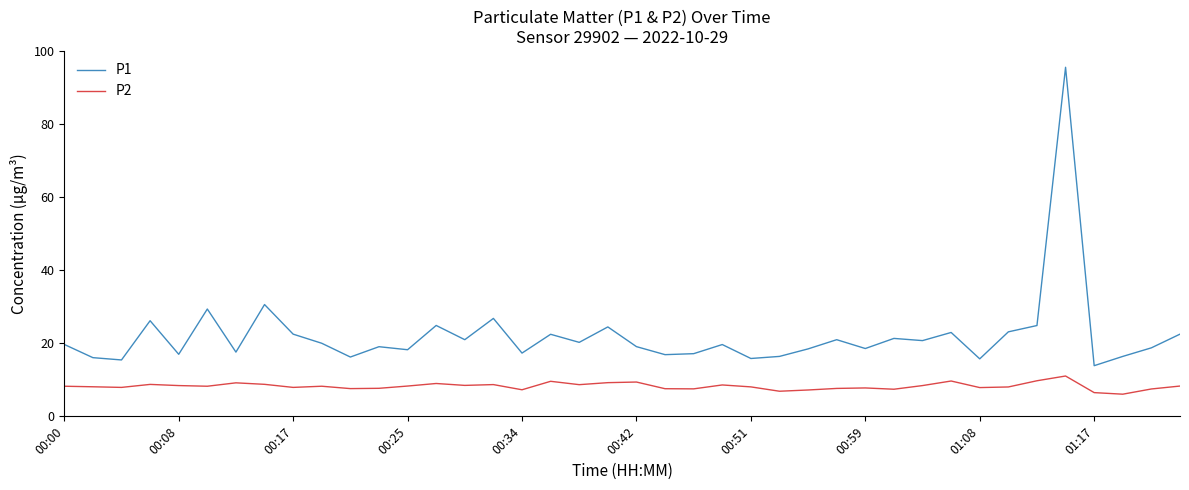

True or false: P1 and P2 cross at least once.

False